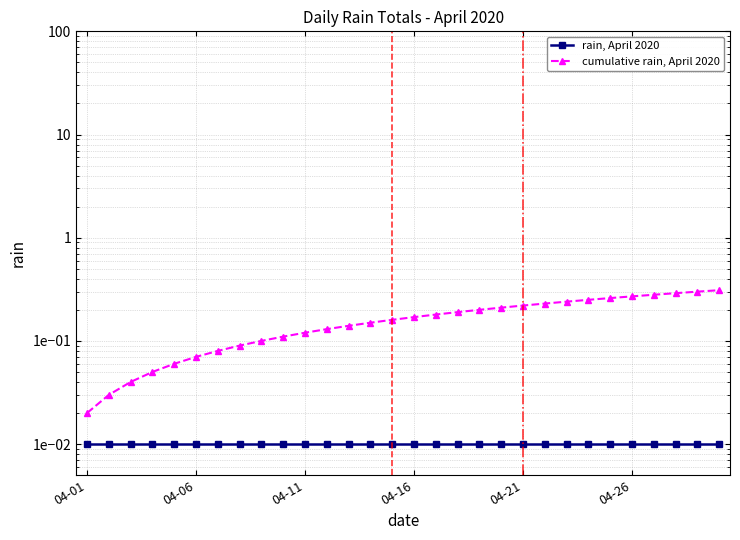

Which series changed the most between 04-01 and 04-11?

cumulative rain, April 2020